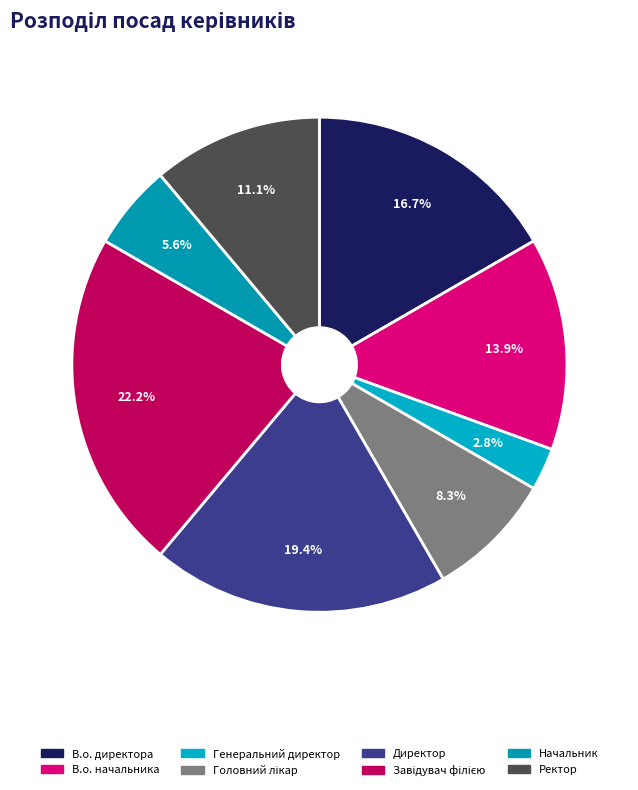

Does Генеральний директор represent more than half of the total?

No